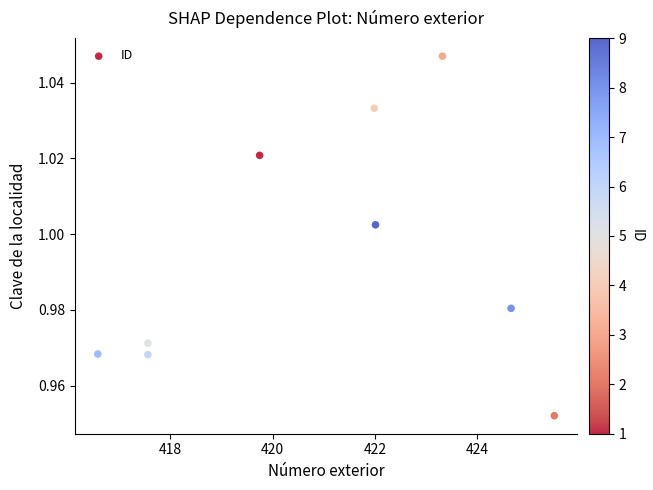

What is the average X value?

421.0